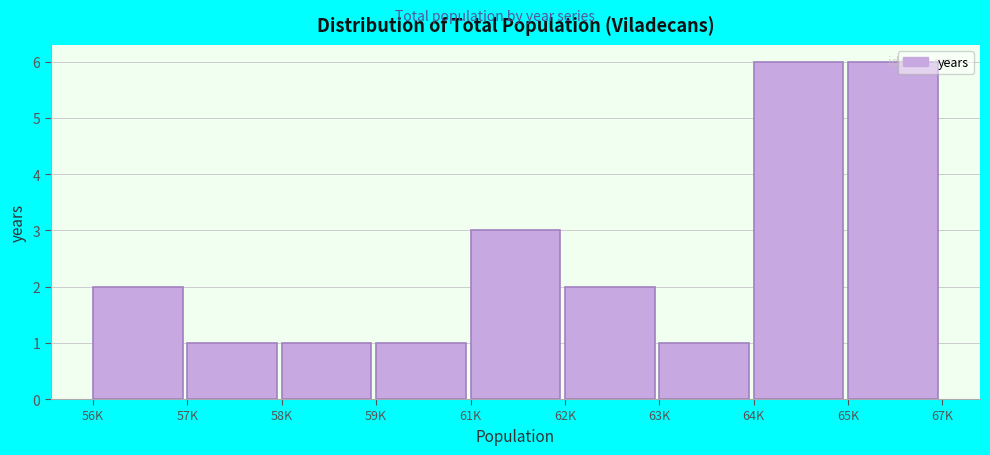

The value at 63K is 1. True or false?

True